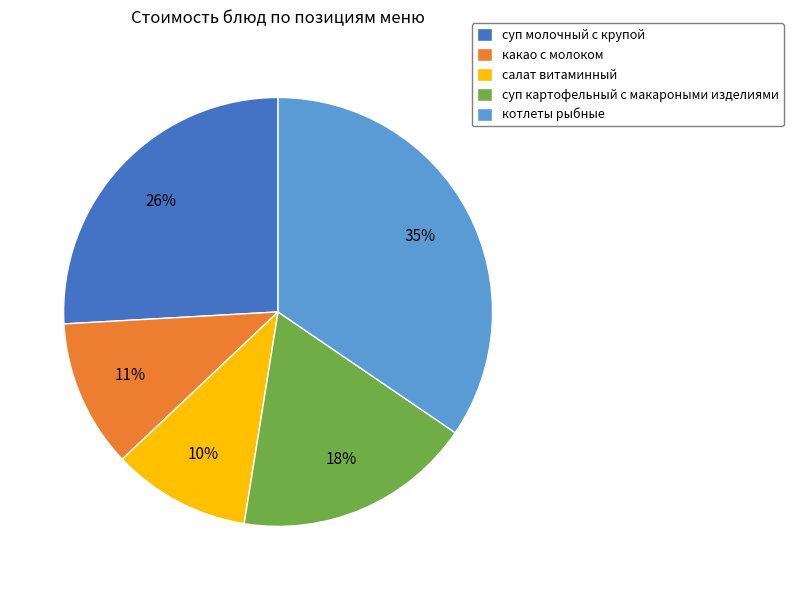

What is the ratio of the value at суп картофельный с макароными изделиями to the value at котлеты рыбные?

0.5